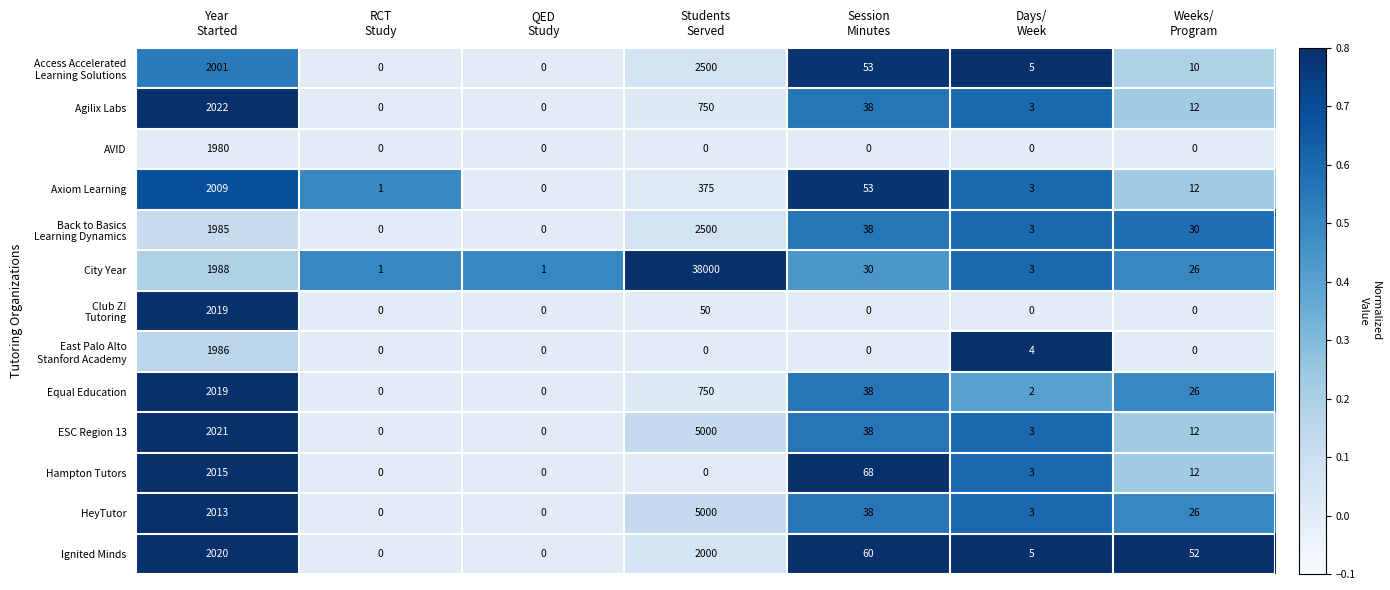

How many distinct data groups are displayed?

13